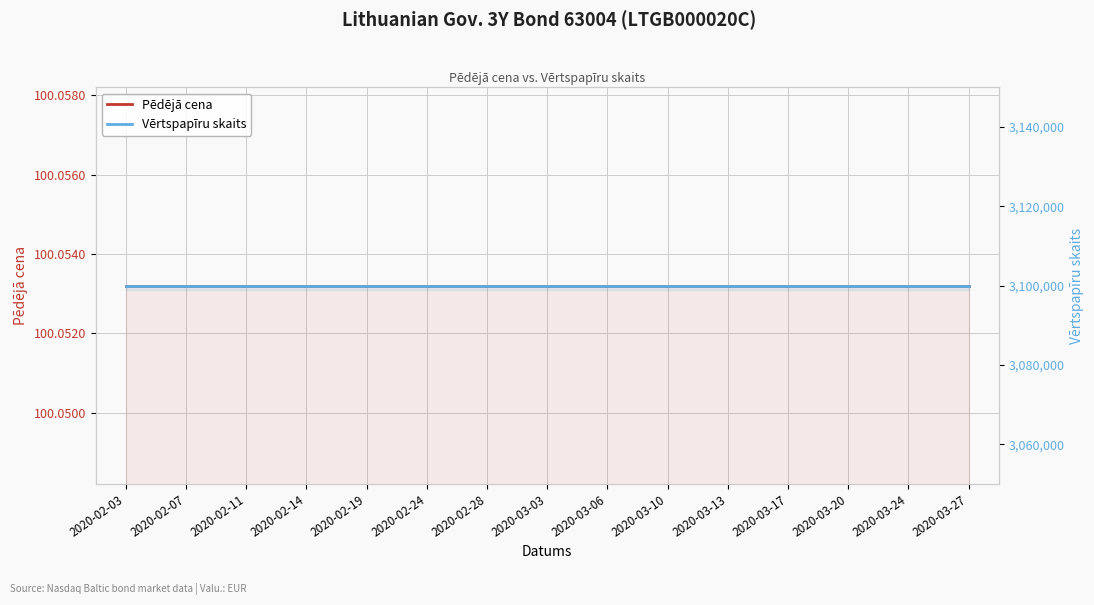

The Pēdējā cena series shows 153.6 at 2020-02-14. True or false?

False